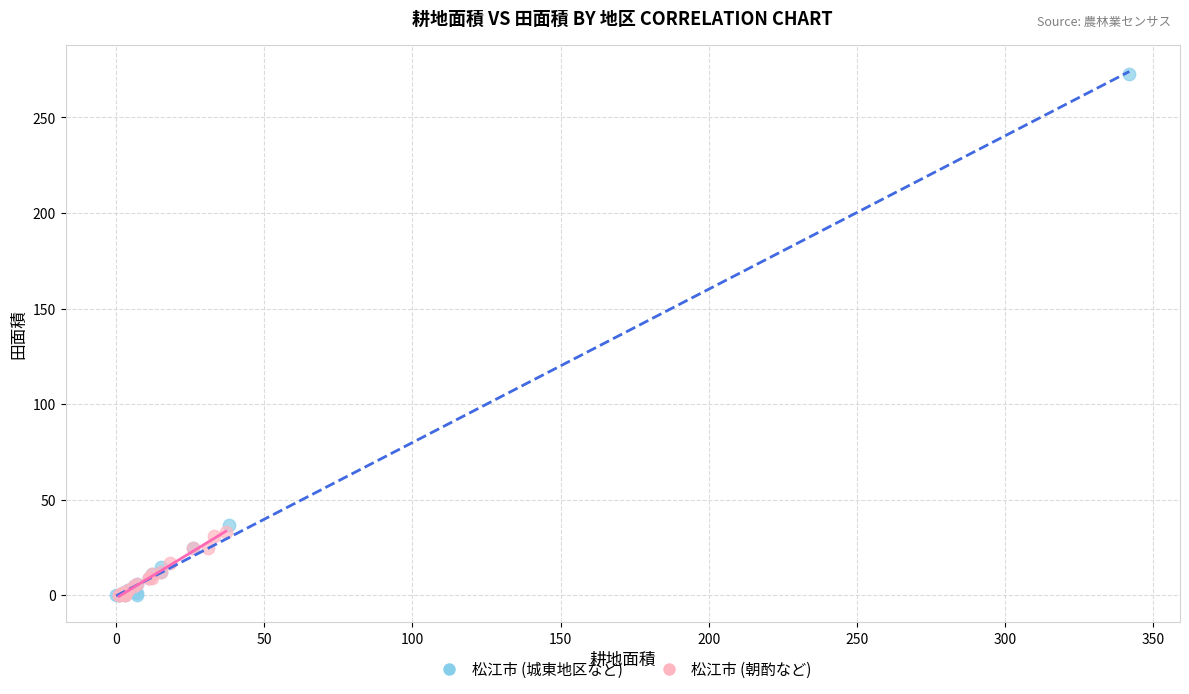

Which series contains the highest Y value?

松江市 (城東地区など)